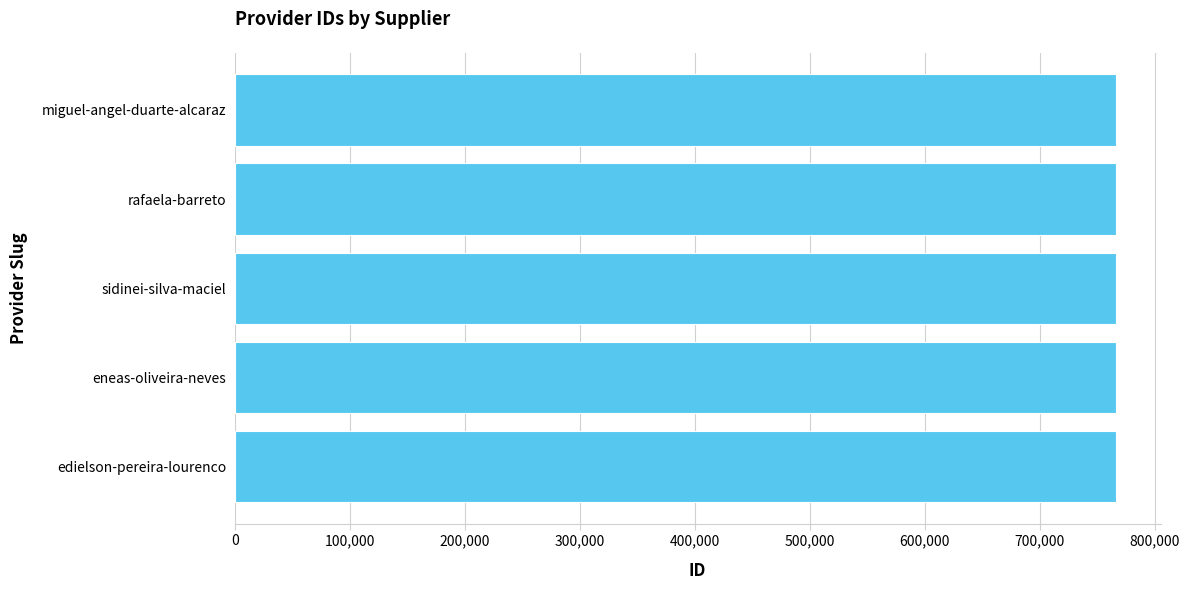

True or false: the data shows 766646 at rafaela-barreto.

True